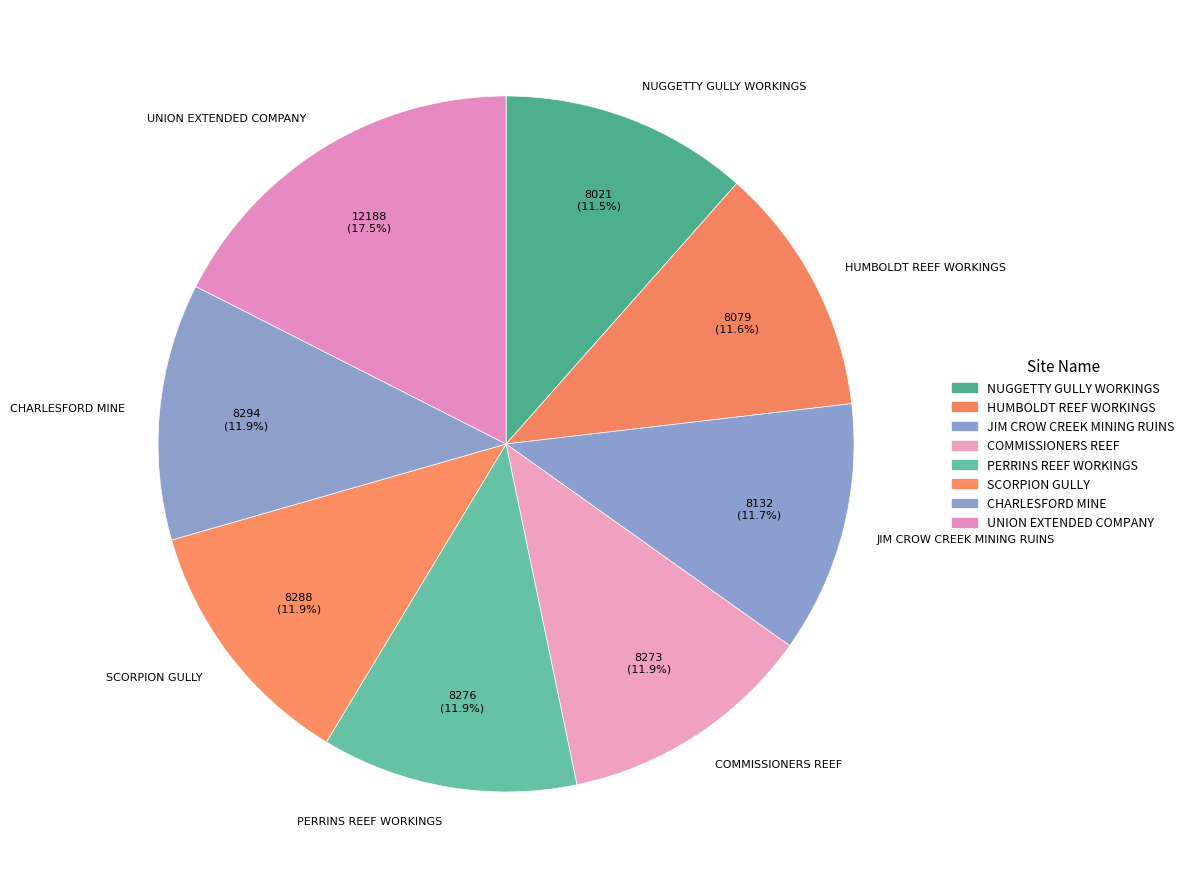

What is the largest slice in the pie chart?

UNION EXTENDED COMPANY